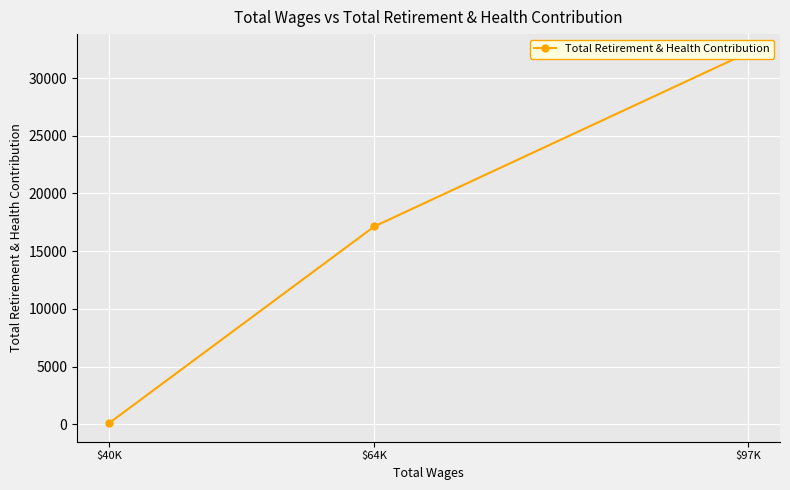

At which label is the value closest to 16150?

$64K